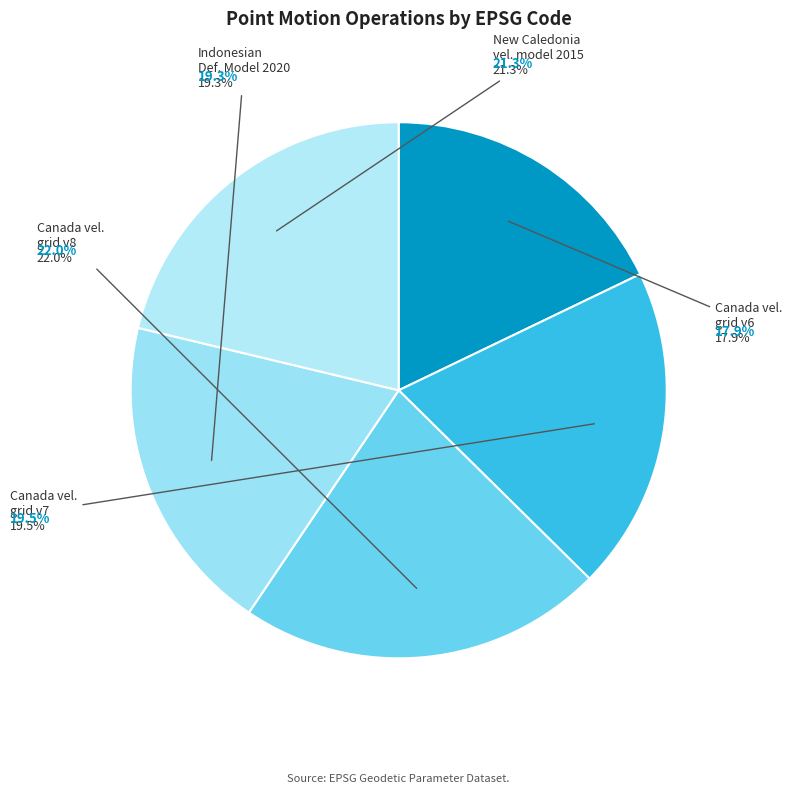

Is the sum of New Caledonia velocity model 2015 and Canada velocity grid v6 greater than half?

No